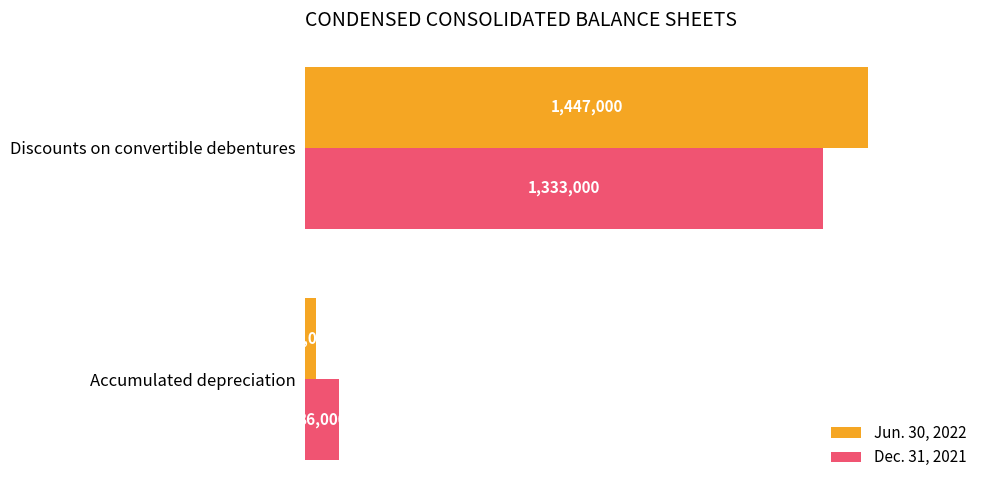

At which category does the chart reach its peak across all series?

Discounts on convertible debentures